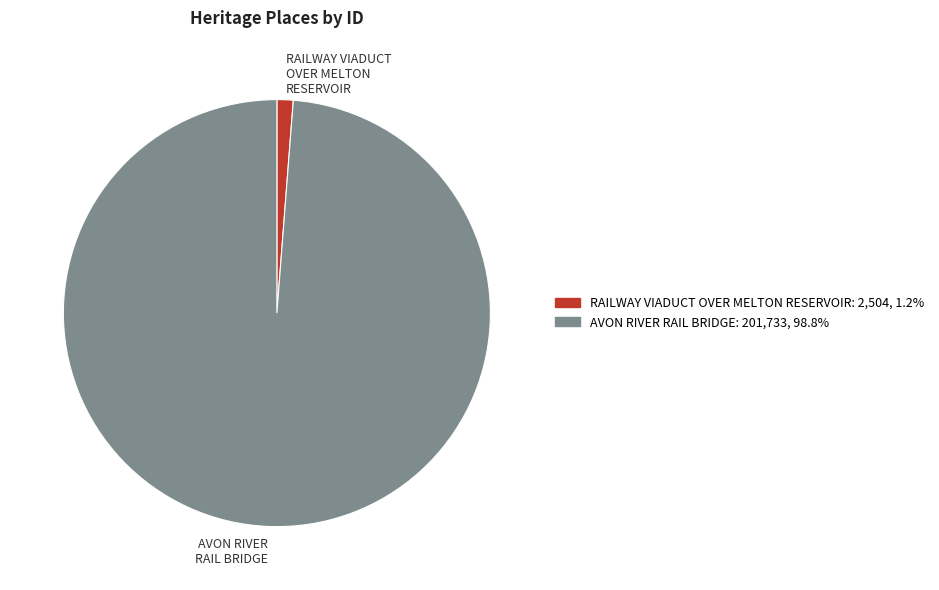

Which has a higher value, RAILWAY VIADUCT OVER MELTON RESERVOIR or AVON RIVER RAIL BRIDGE?

AVON RIVER RAIL BRIDGE